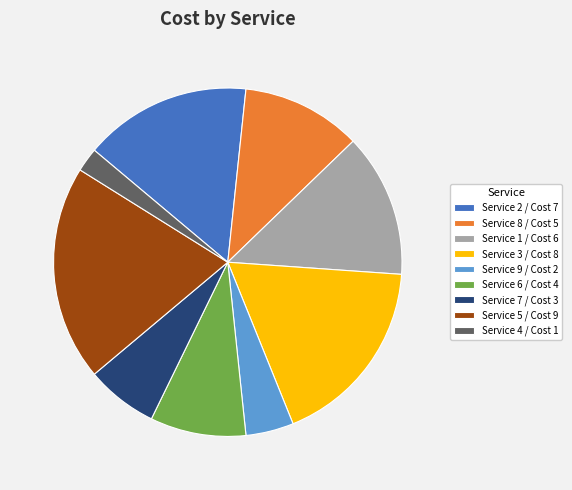

Is the sum of Service 1 / Cost 6 and Service 2 / Cost 7 greater than half?

No